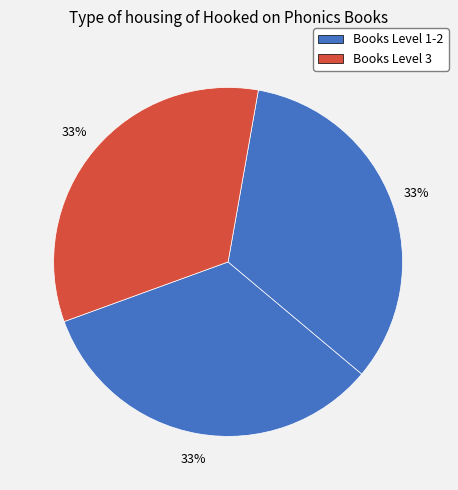

Count the number of slices in the pie.

3